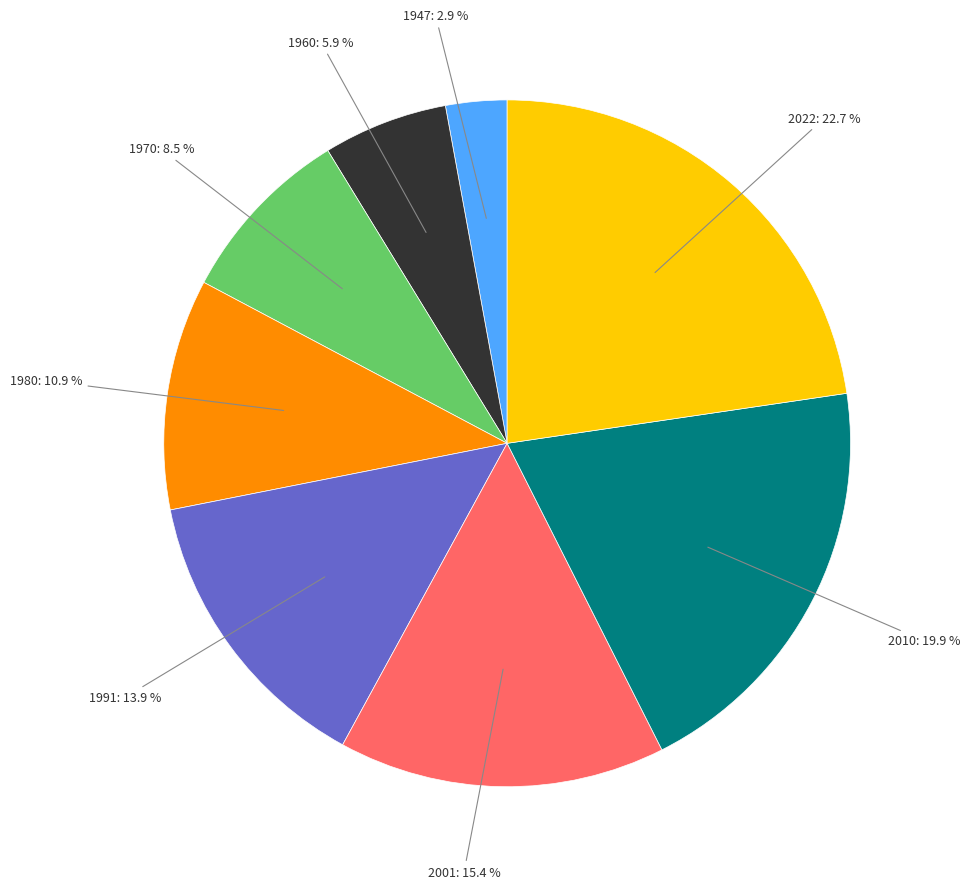

Which slice is the smallest?

1947